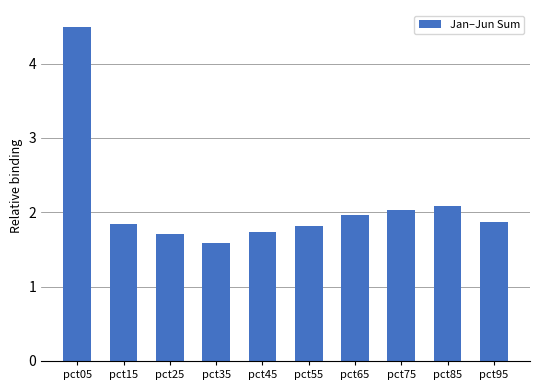

The chart shows a value of 1.7 at pct45. True or false?

True